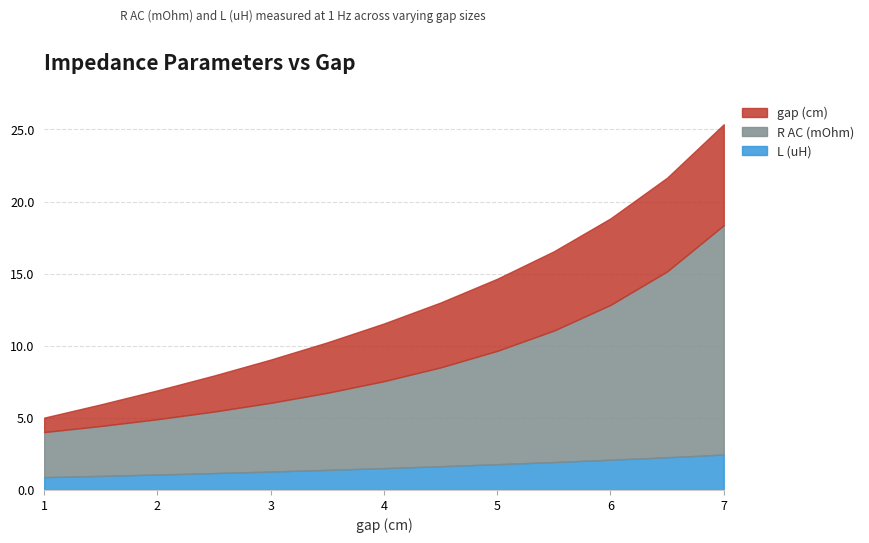

What is the lowest value of the L (uH) series?

0.9